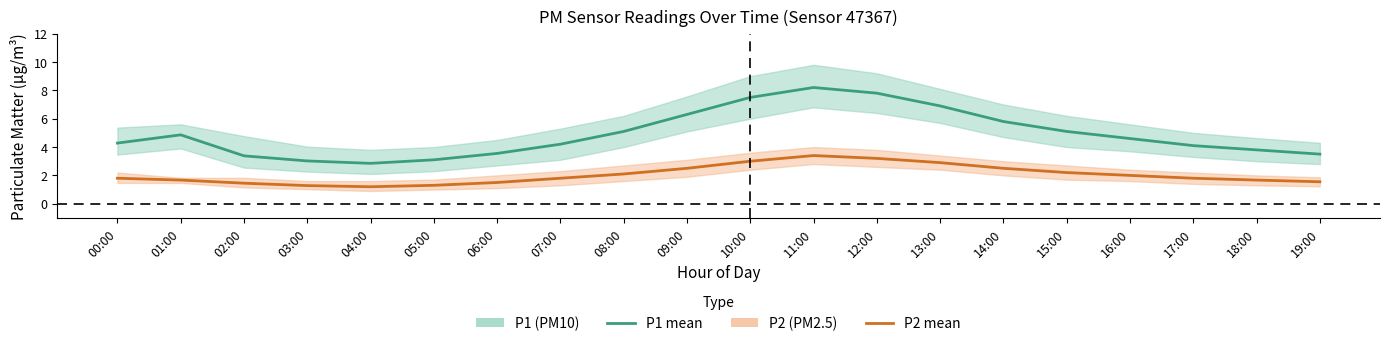

True or false: P2 mean has a value of 3.2 at 08:00.

False